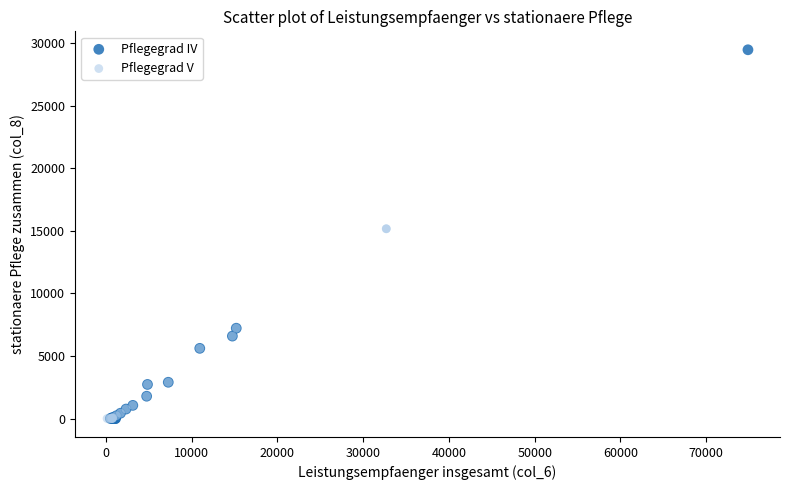

What are all the series names shown in the legend?

Pflegegrad IV, Pflegegrad V